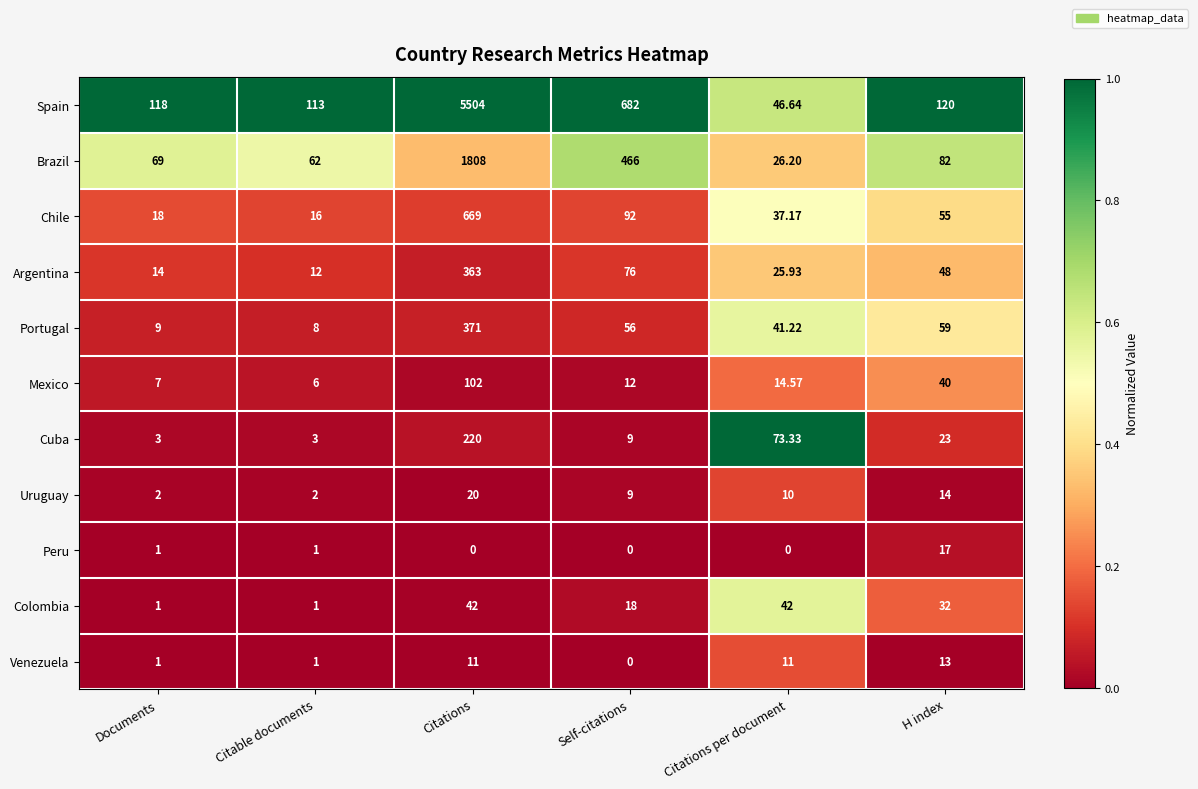

Is the value of Venezuela at Self-citations greater than the value of Brazil at H index?

No